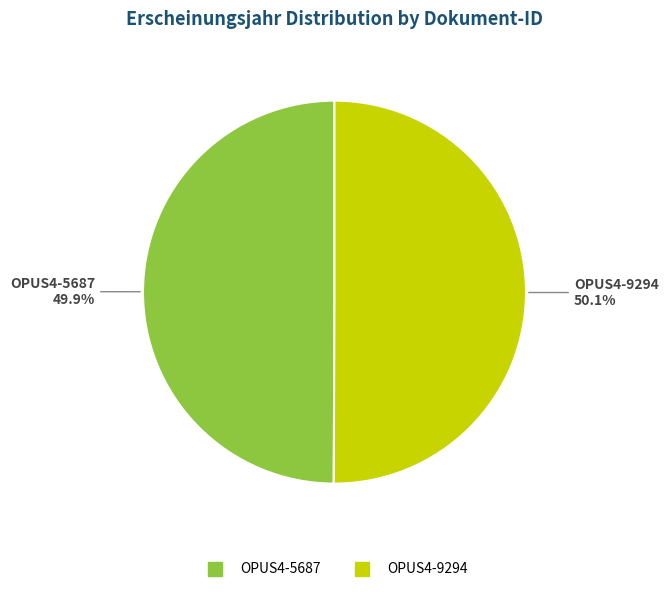

To the nearest percent, what is the combined percentage of OPUS4-9294 and OPUS4-5687?

100%